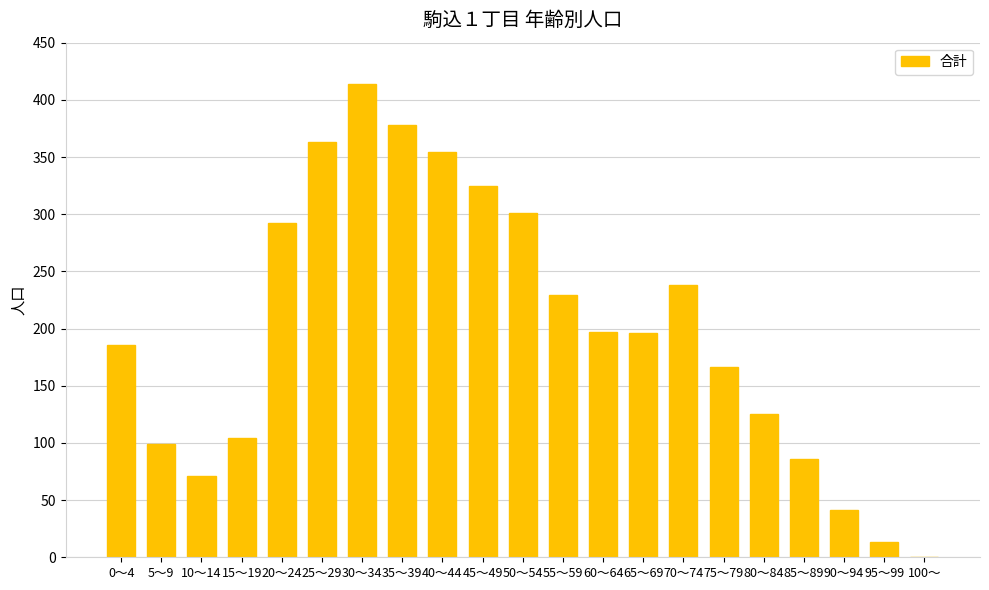

Count the number of categories in the chart.

21